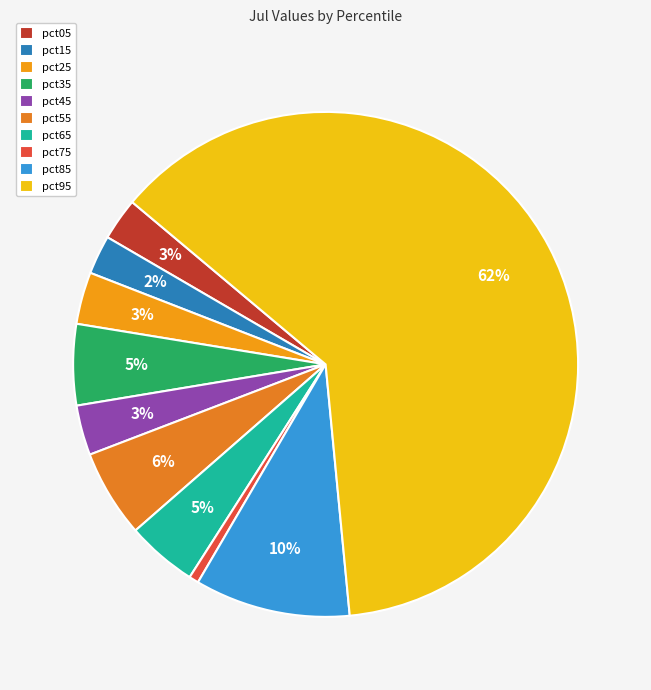

How many segments does this pie chart have?

10